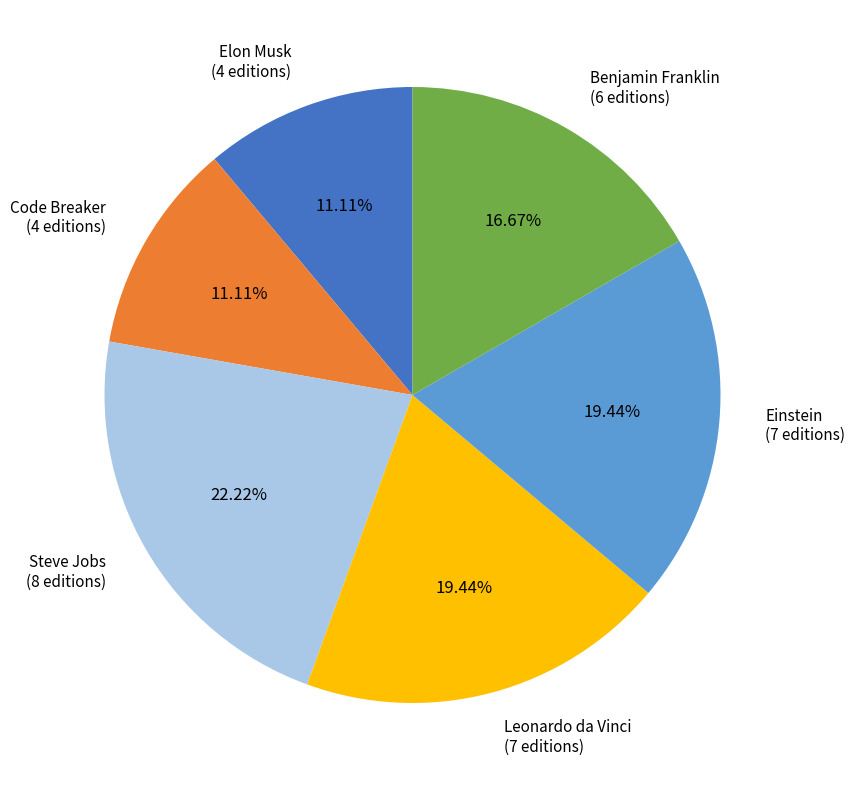

To the nearest percent, what is the difference between the largest and smallest slice percentages?

11%